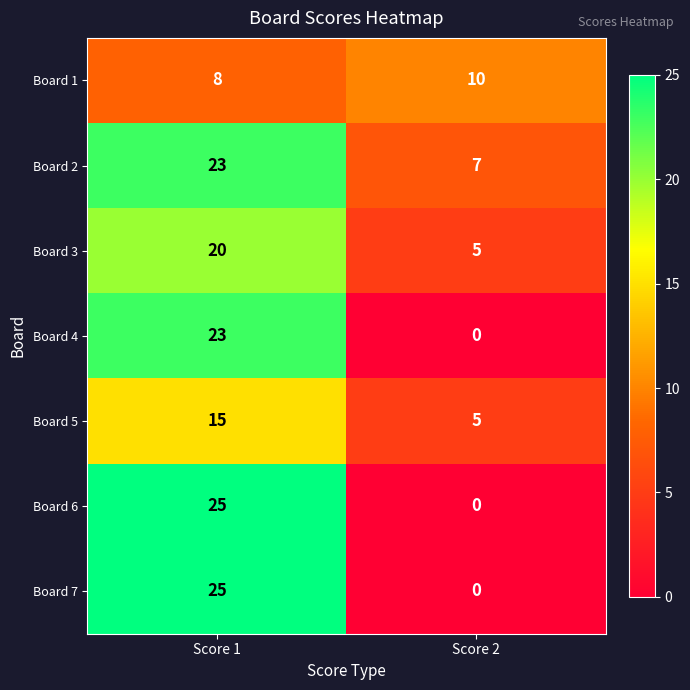

The value of Board 1 at Score 2 is 5. True or false?

False